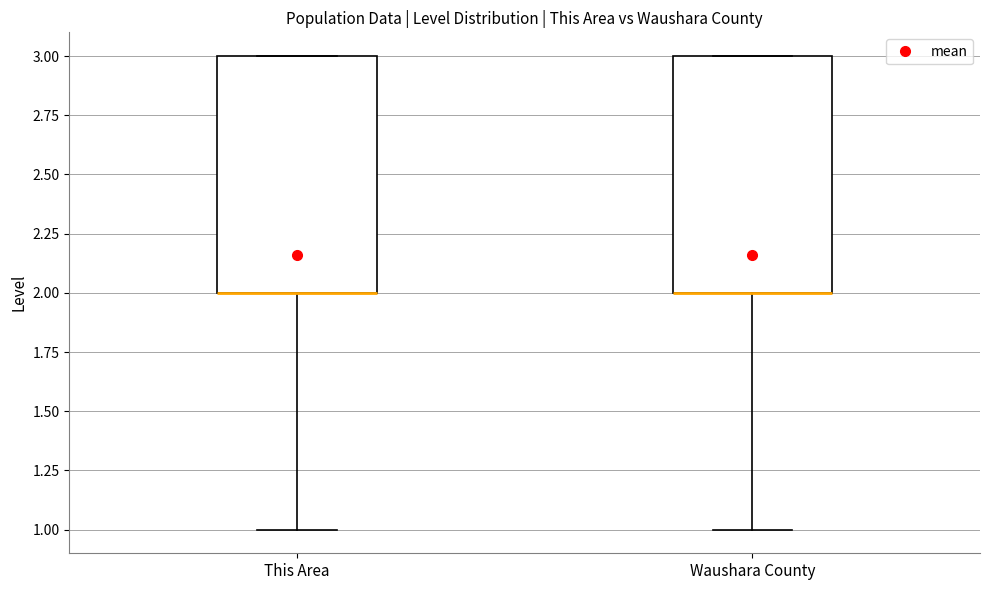

Reading left to right, transcribe this box plot: for each box, give where its median line is, the range the box spans, and where its two whiskers end, as read against the y-axis. The values are not printed on the chart, so give them approximately, as read against the axis.

This Area: median 2 (drawn on the box's lower edge), box 2 to 3, whiskers 1 to 3
Waushara County: median 2 (drawn on the box's lower edge), box 2 to 3, whiskers 1 to 3